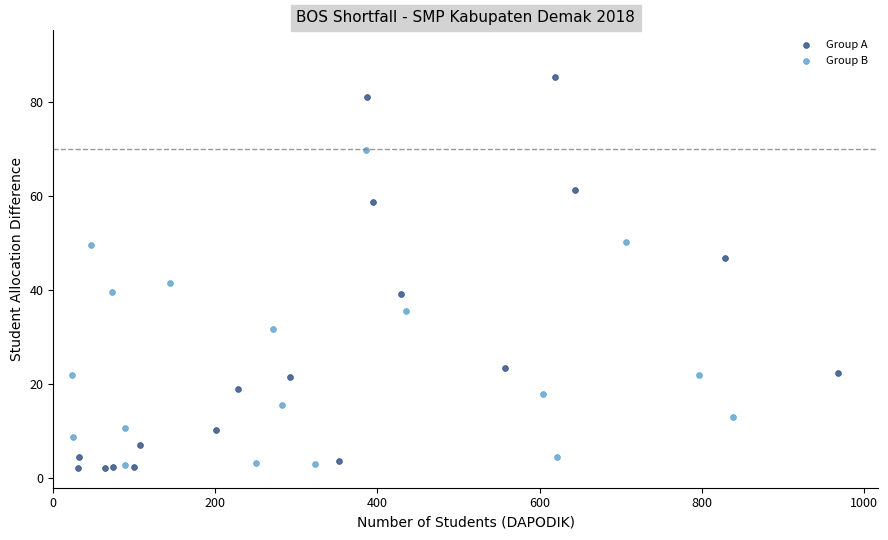

Which series has the largest Y range (max minus min)?

Group A